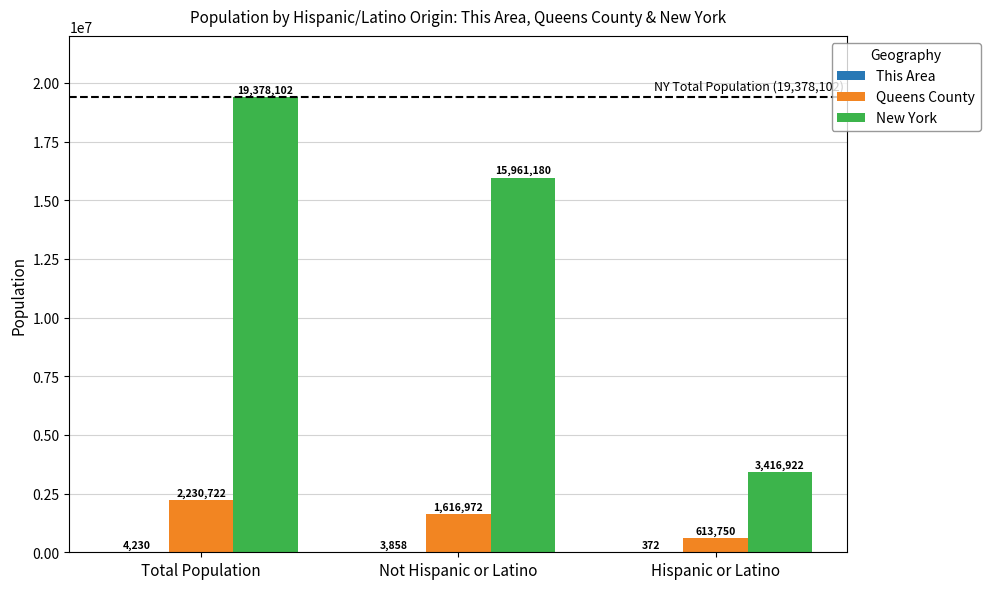

What is the difference between the Queens County values at Hispanic or Latino and Total Population?

1616972